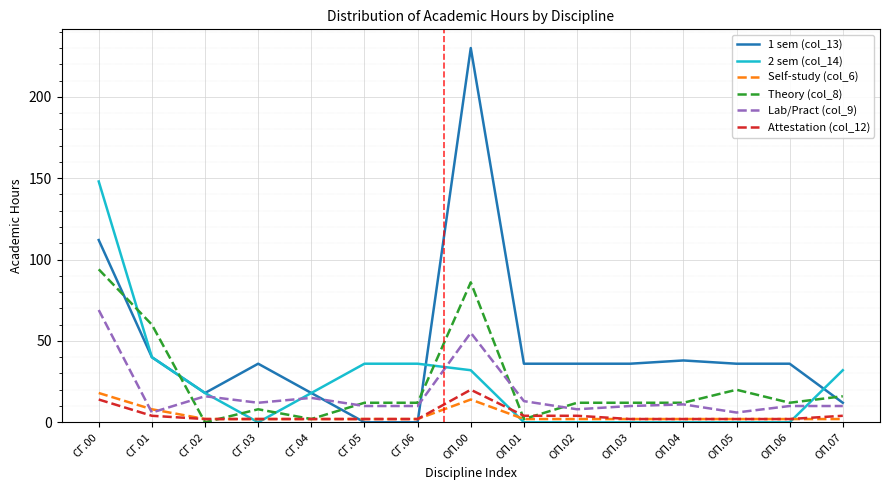

Is this an area chart (filled region under the line)?

No